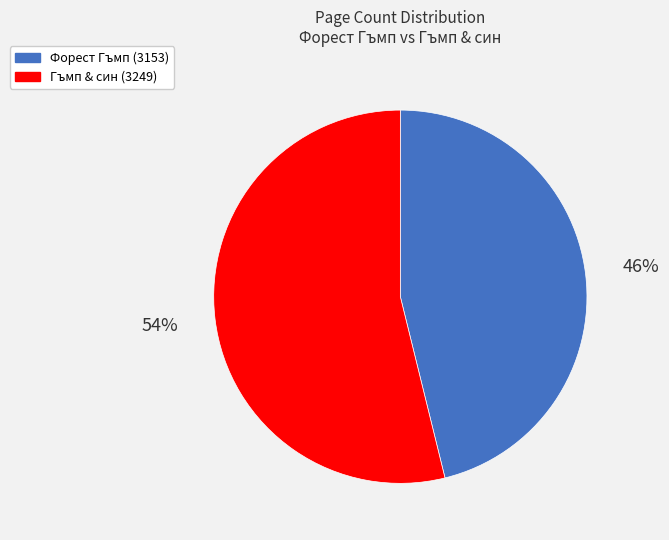

Which category has the smallest portion of the pie?

Форест Гъмп (3153)